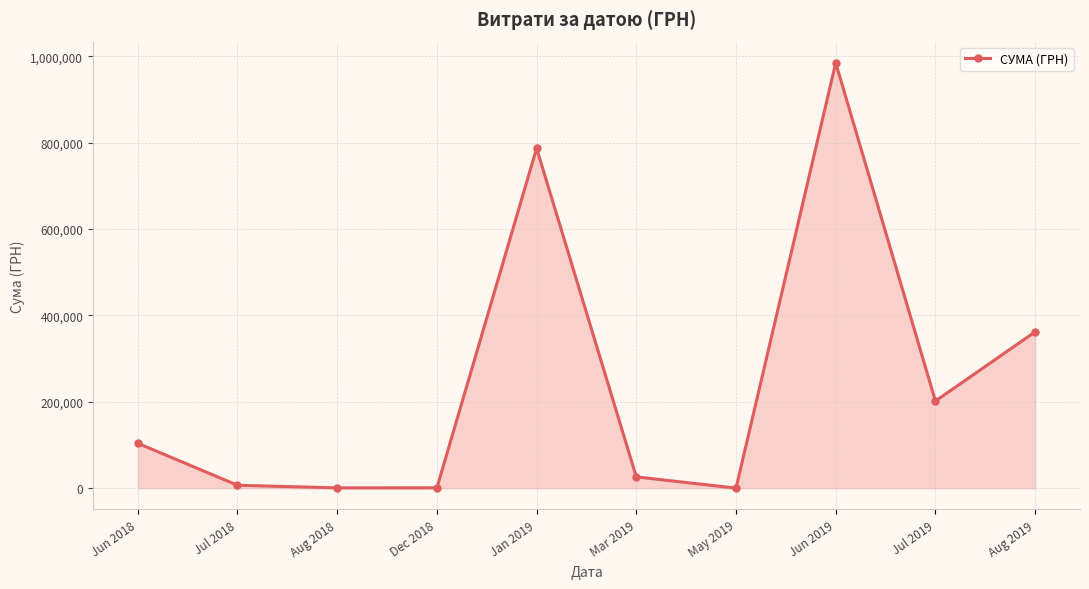

What is the sum of all values?

2474108.3